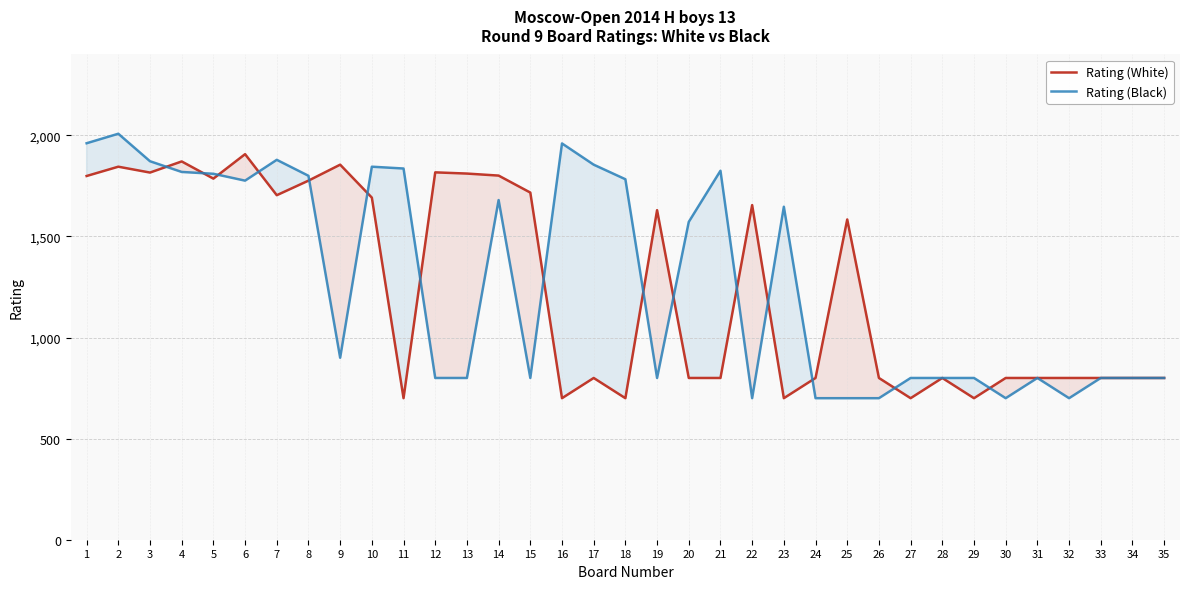

What are all the series names shown in the legend?

Rating (White), Rating (Black)